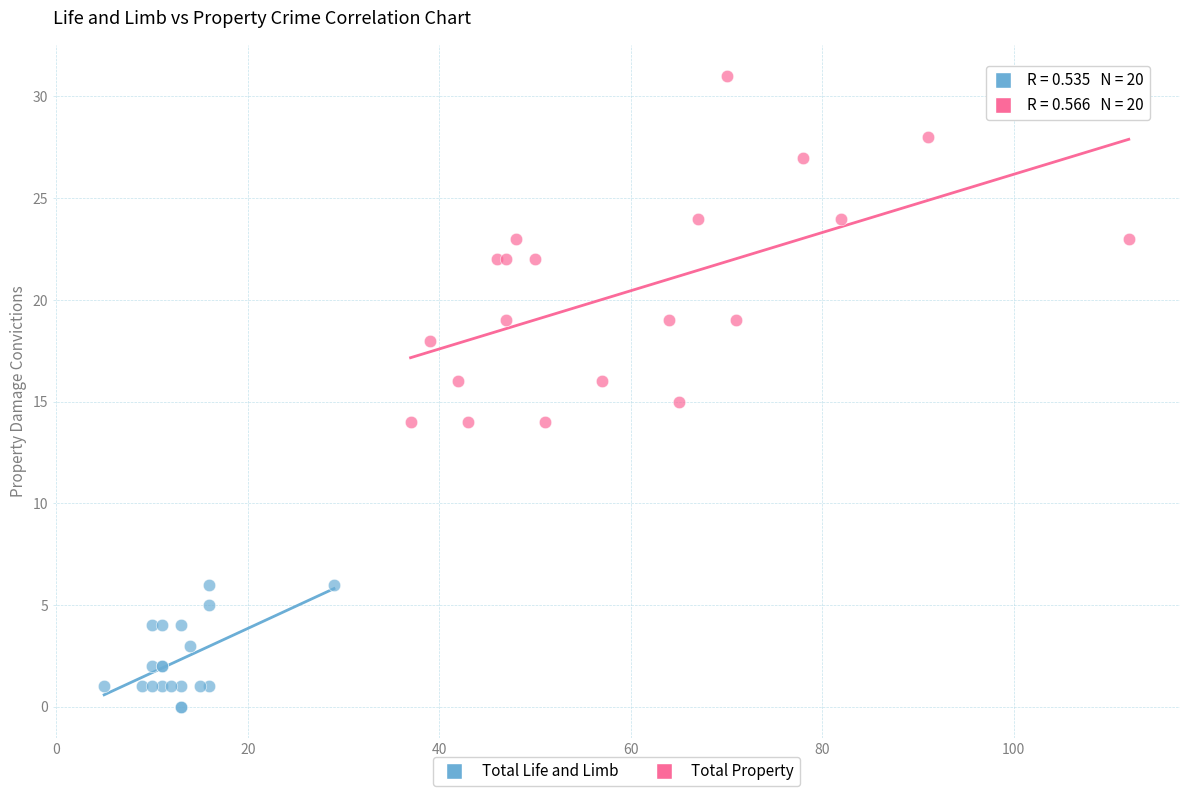

Which series reaches the minimum Y coordinate?

Total Life and Limb